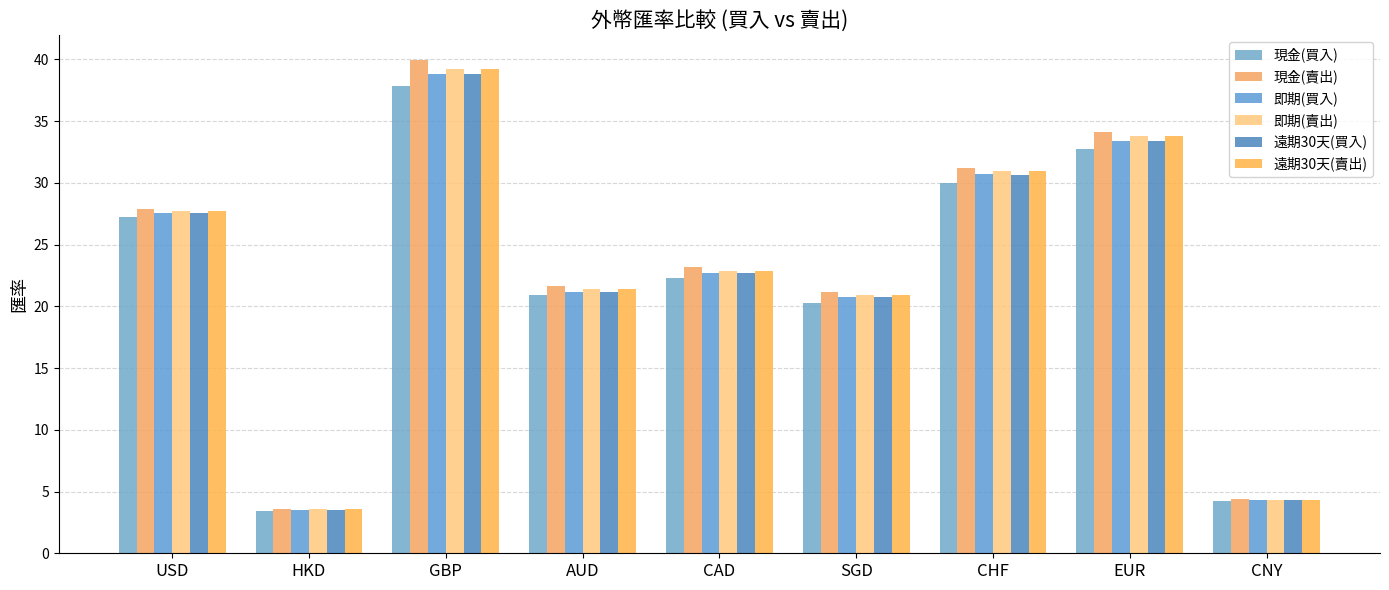

Is the value of 現金(買入) at AUD greater than the value of 遠期30天(買入) at AUD?

No